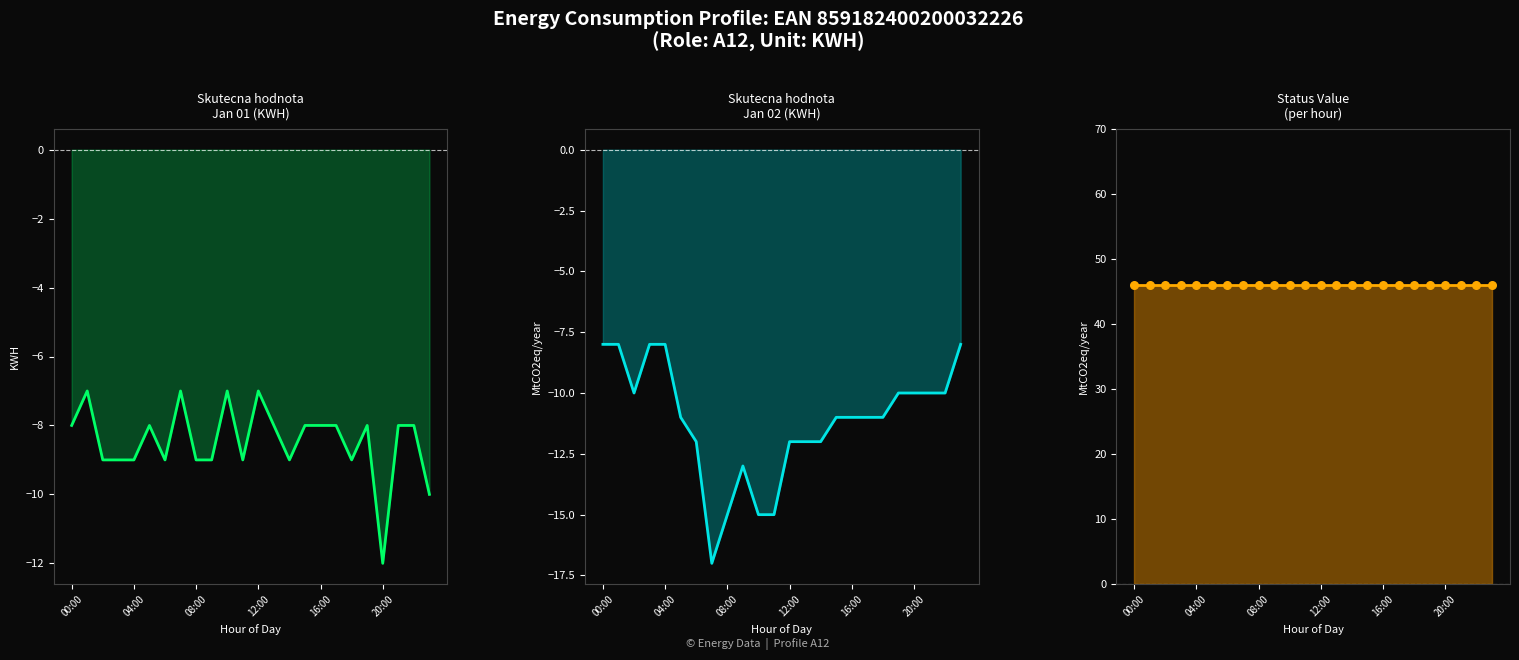

What are all the series names shown in the legend?

Skutecna hodnota Jan 01, Skutecna hodnota Jan 02, Status